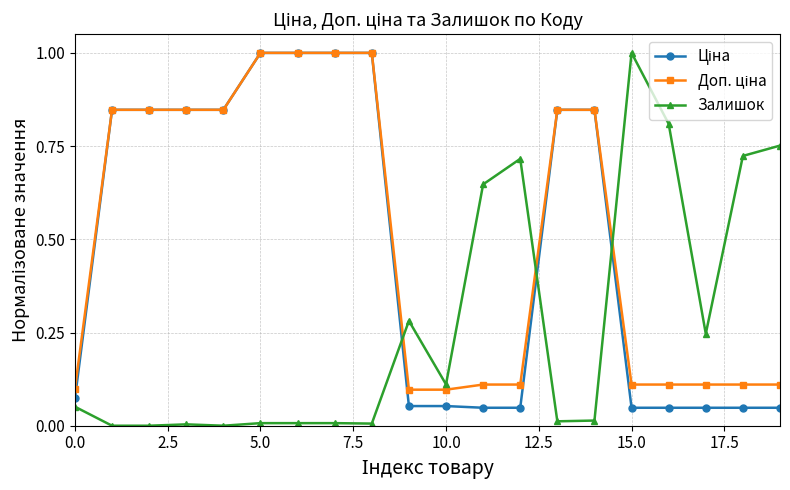

What is the maximum value shown in the chart?

1.0